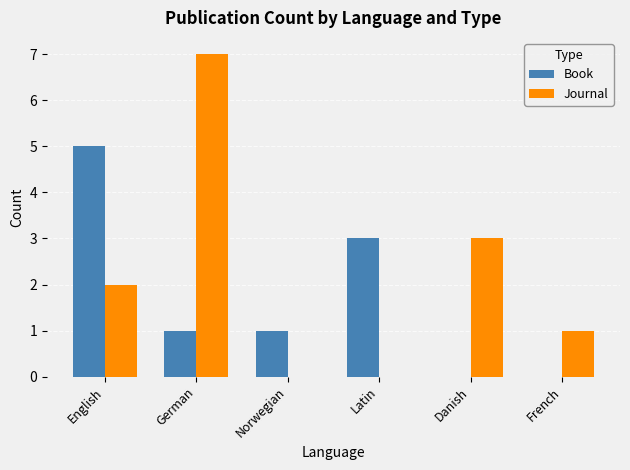

What value does the Journal series have at German?

7